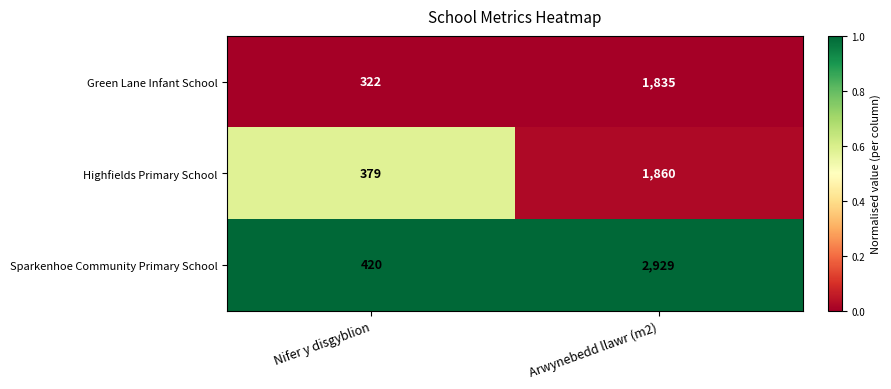

What is the maximum value shown in the chart?

2929